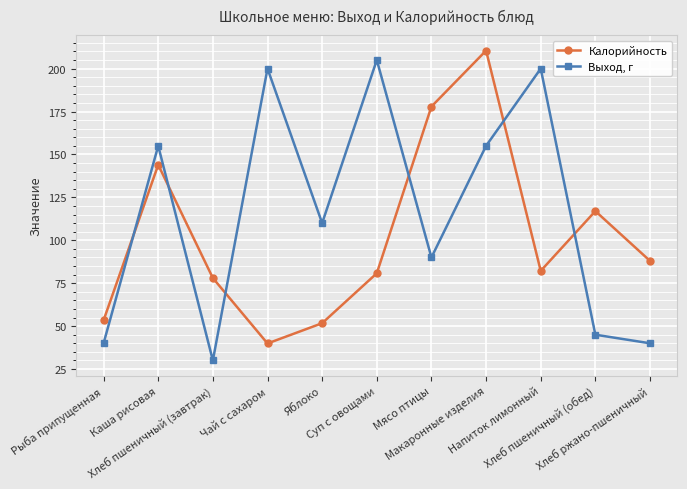

At how many categories does at least one series exceed 185?

4